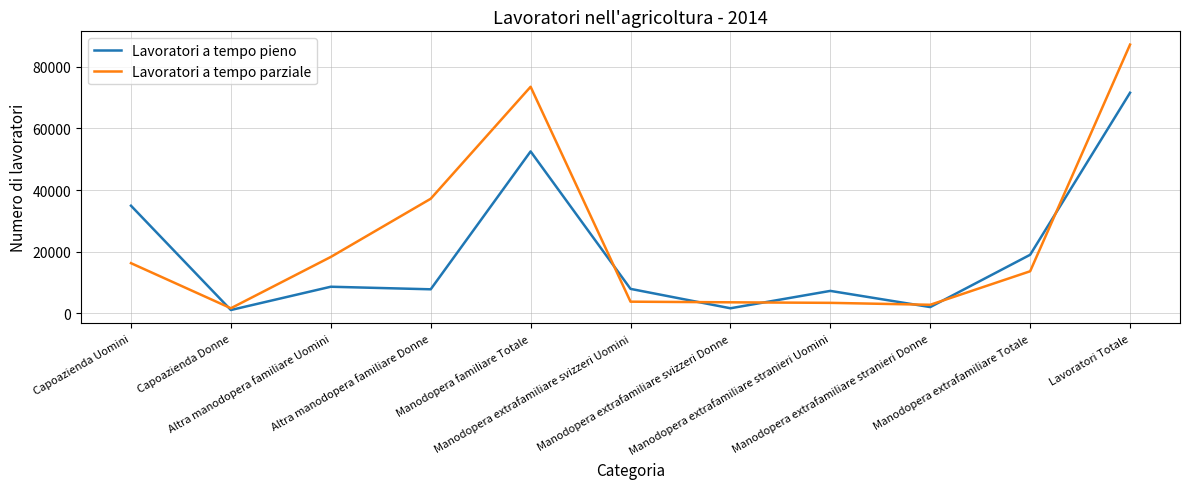

Where is the first local minimum for Lavoratori a tempo pieno?

Capoazienda Donne